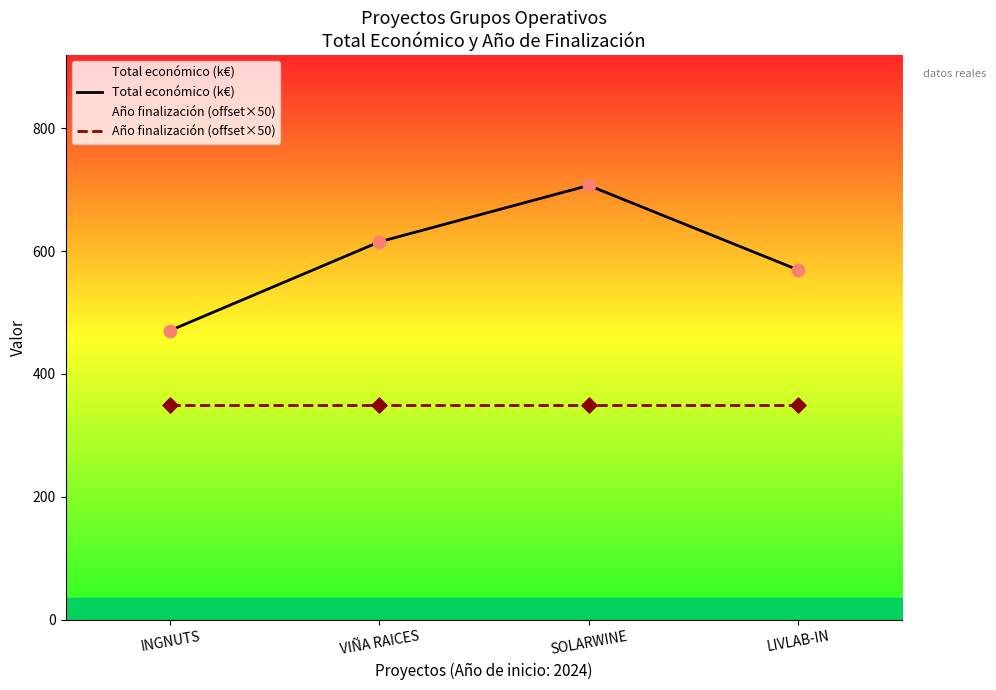

At which category is the sum across all series the highest?

SOLARWINE